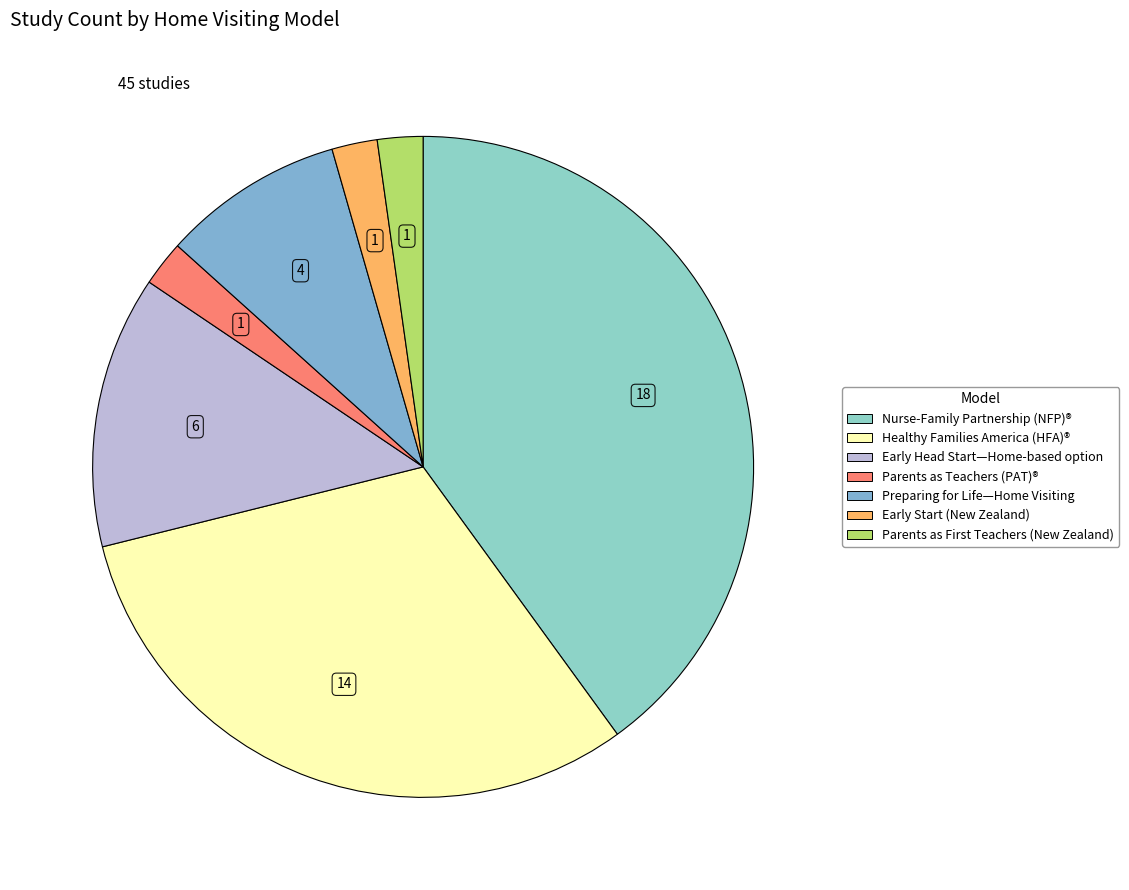

Count the number of slices in the pie.

7